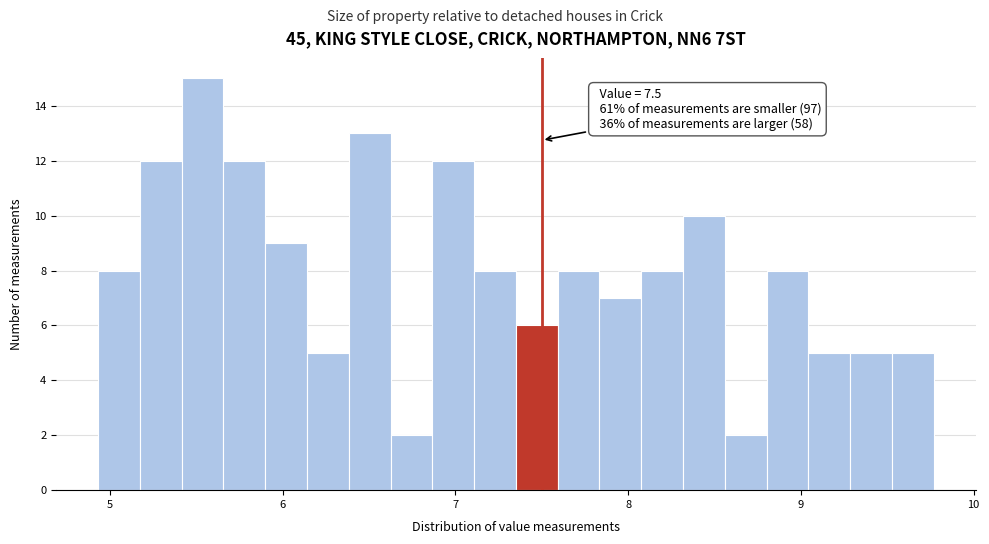

Around what value on the x-axis is the tallest bar? Give the approximate position of its centre, as read against the axis.

5.5